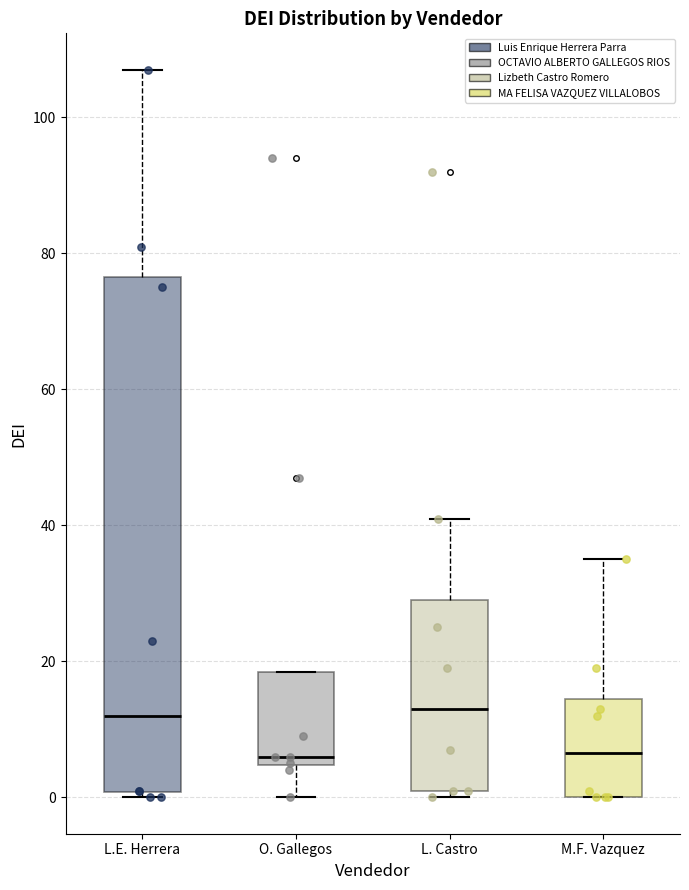

Comparing the boxes themselves (not the whiskers), which one is the tallest?

L.E. Herrera